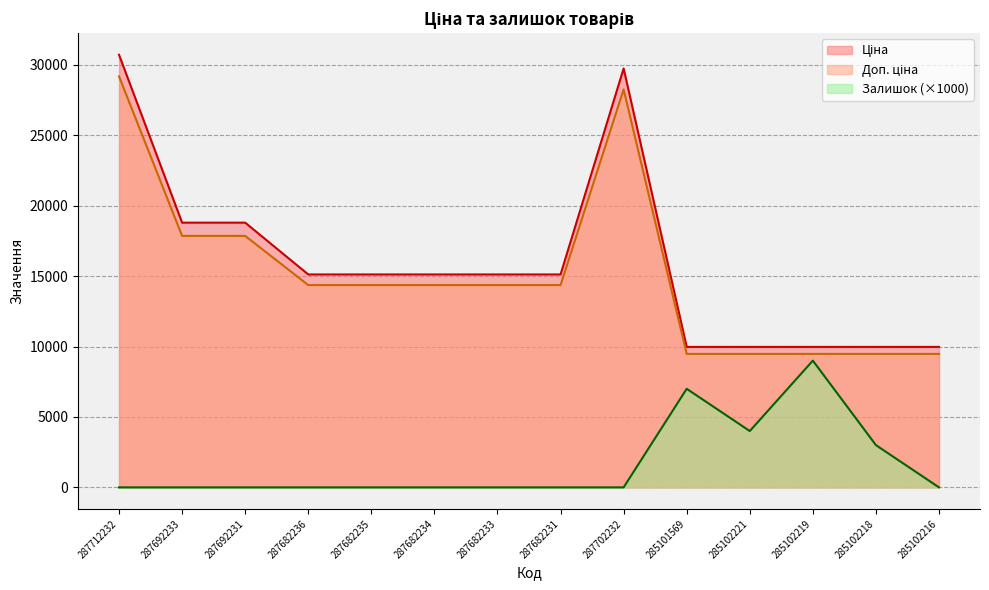

Rank the categories by Залишок value from highest to lowest.

285102219, 285101569, 285102221, 285102218, 287712232, 287692233, 287692231, 287682236, 287682235, 287682234, 287682233, 287682231, 287702232, 285102216